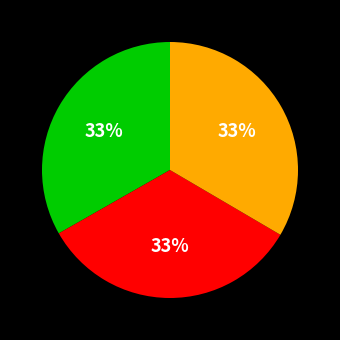

Is there a majority slice in this chart?

No